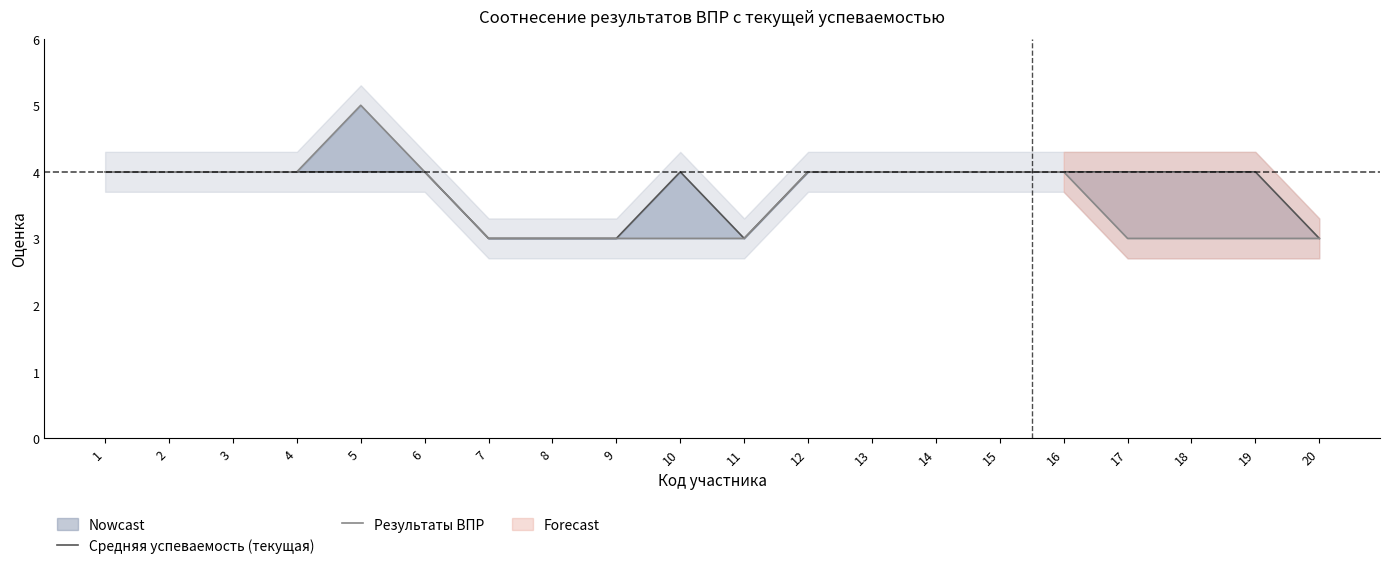

At which label is Результаты ВПР closest to 4?

1